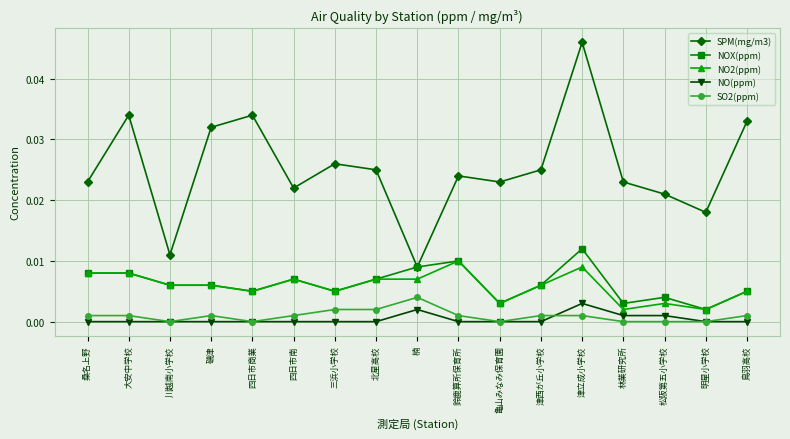

Which series has the largest total across all categories?

SPM(mg/m3)